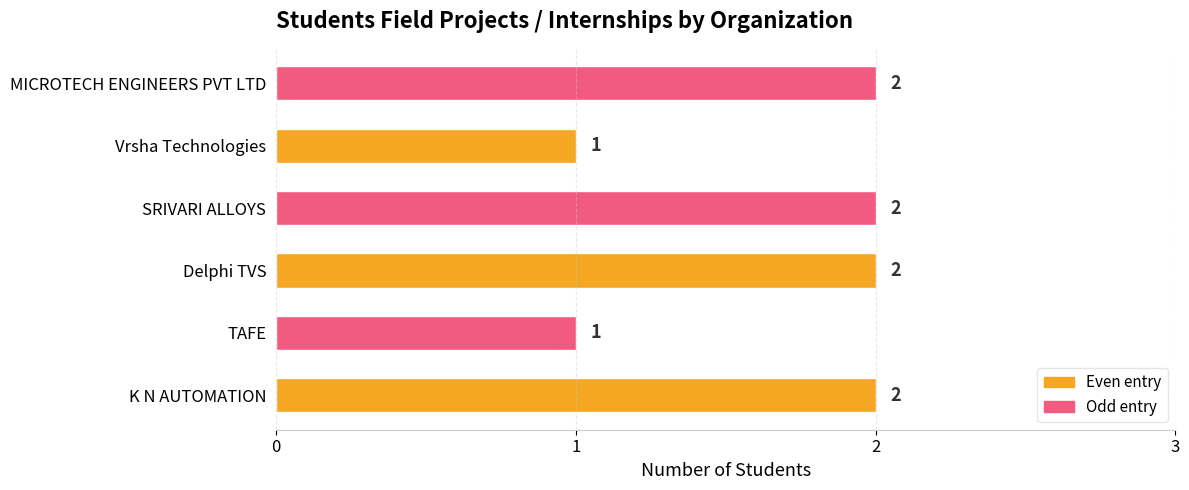

What is the sum of all values?

10